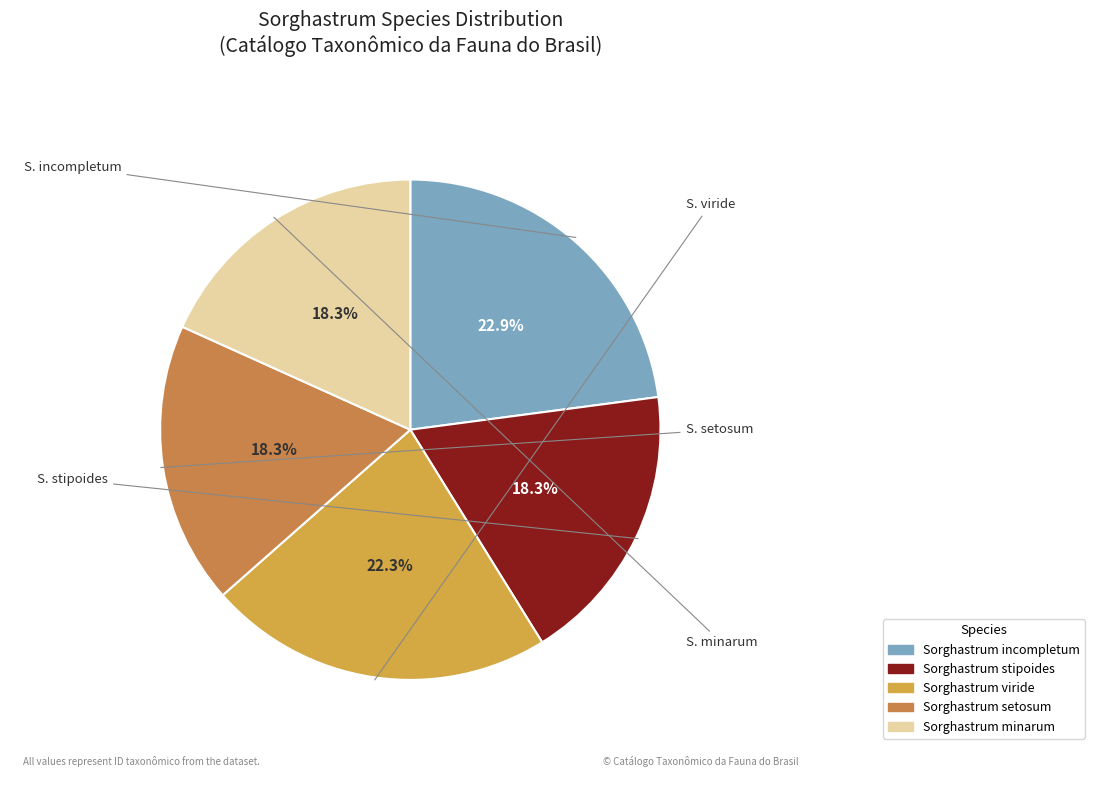

The Sorghastrum incompletum slice represents 17% of the pie. True or false?

False